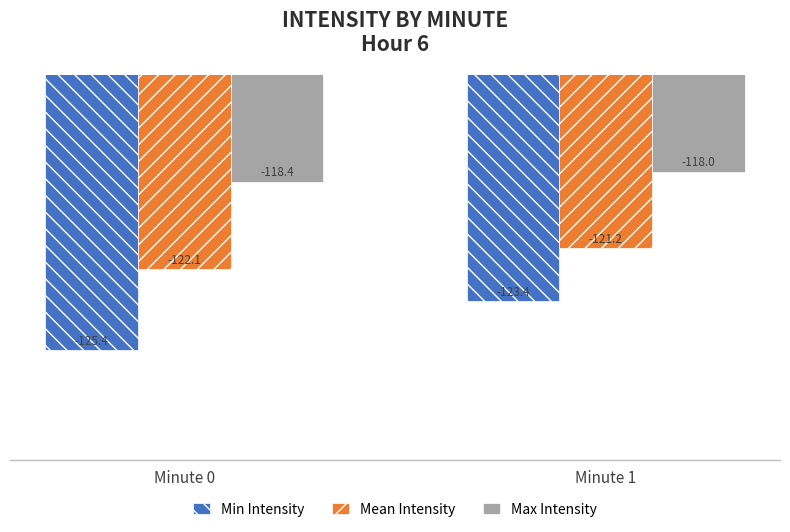

Between Minute 0 and Minute 1, which series saw the biggest shift?

Min Intensity